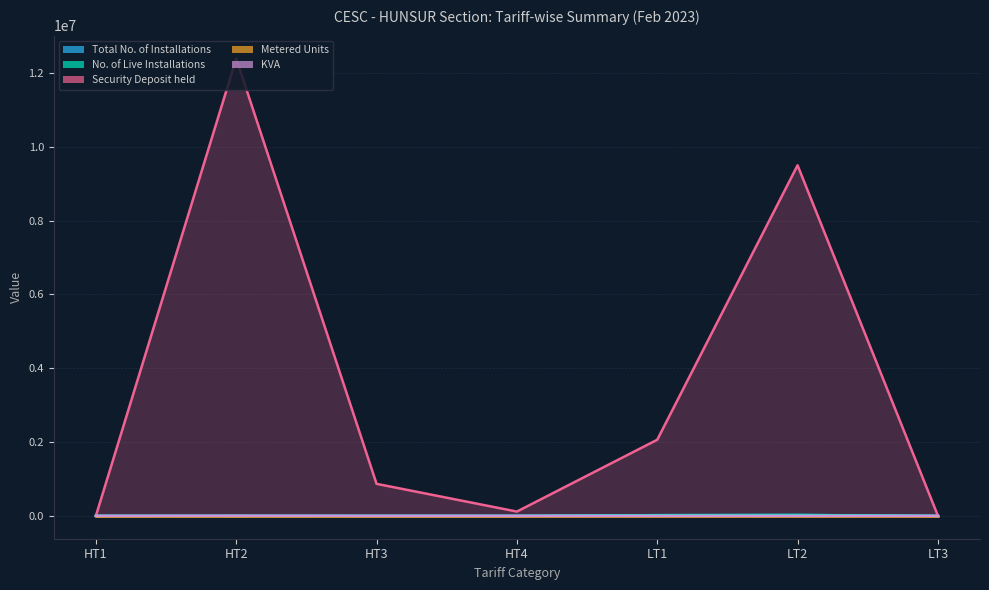

What value does the No. of Live Installations series have at HT4?

1.0